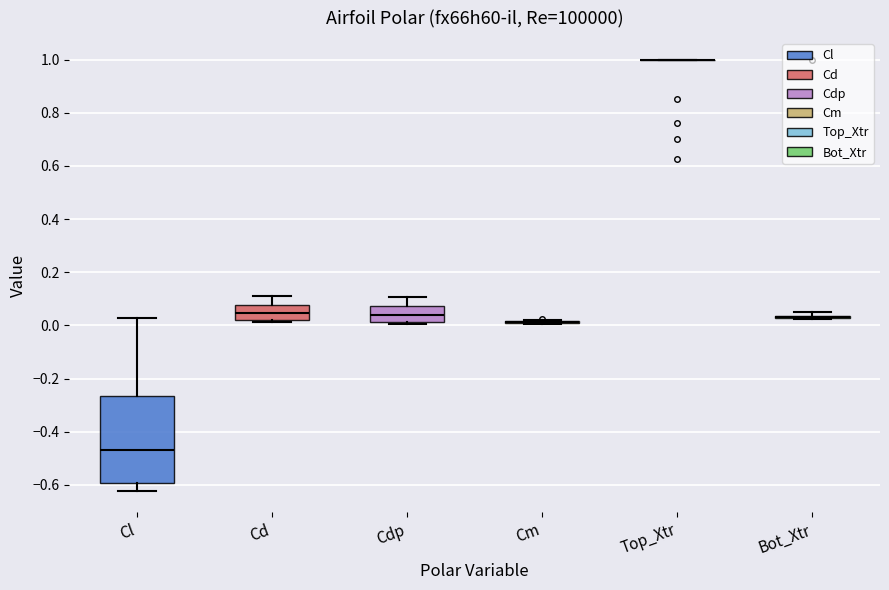

Which box is the tallest, from its lower edge to its upper edge?

Cl